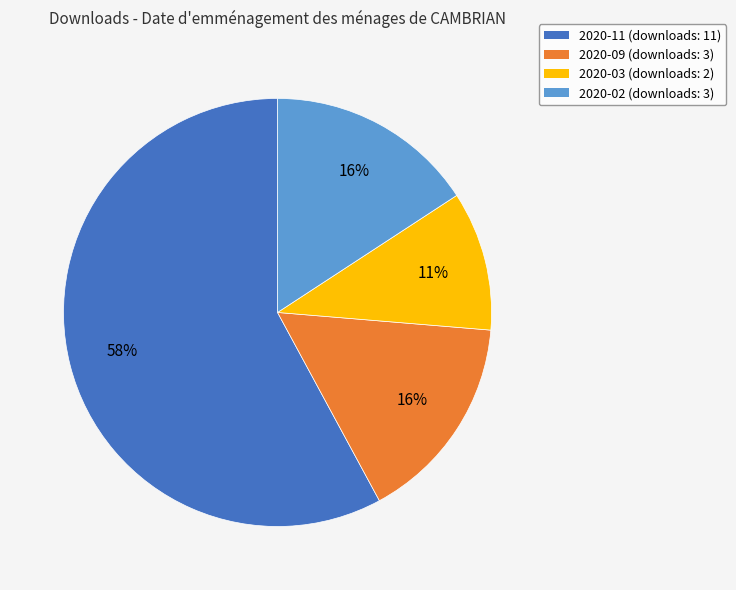

To the nearest percent, what portion does 2020-09 represent?

16%